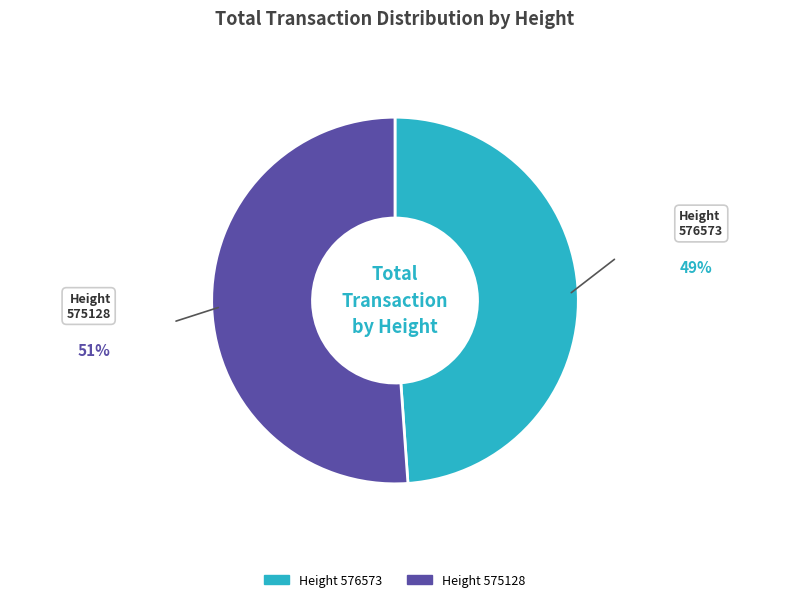

Is there a majority slice in this chart?

Yes